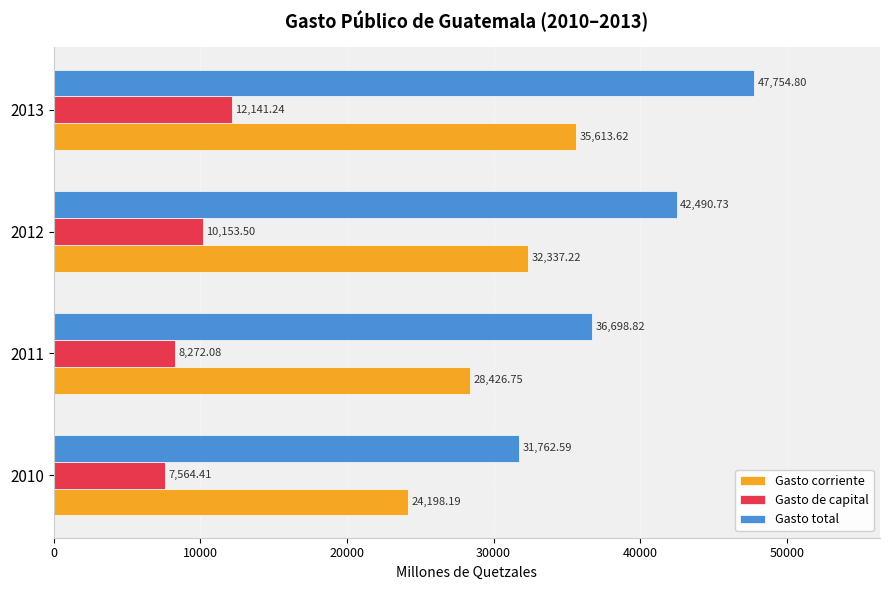

What is the lowest value of the Gasto total series?

31762.6